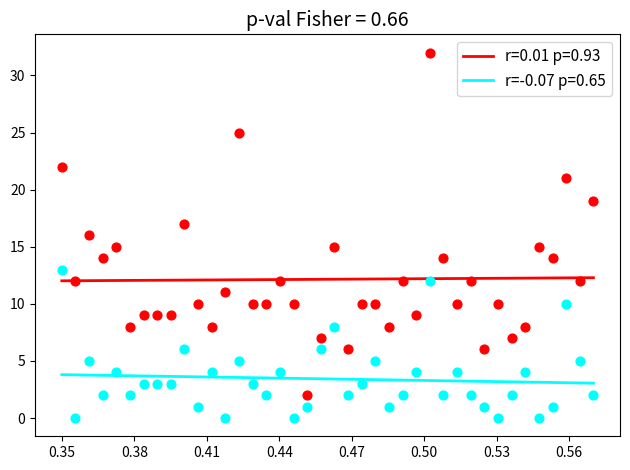

Across all data points, what is the range of Y values (max minus min)?

32